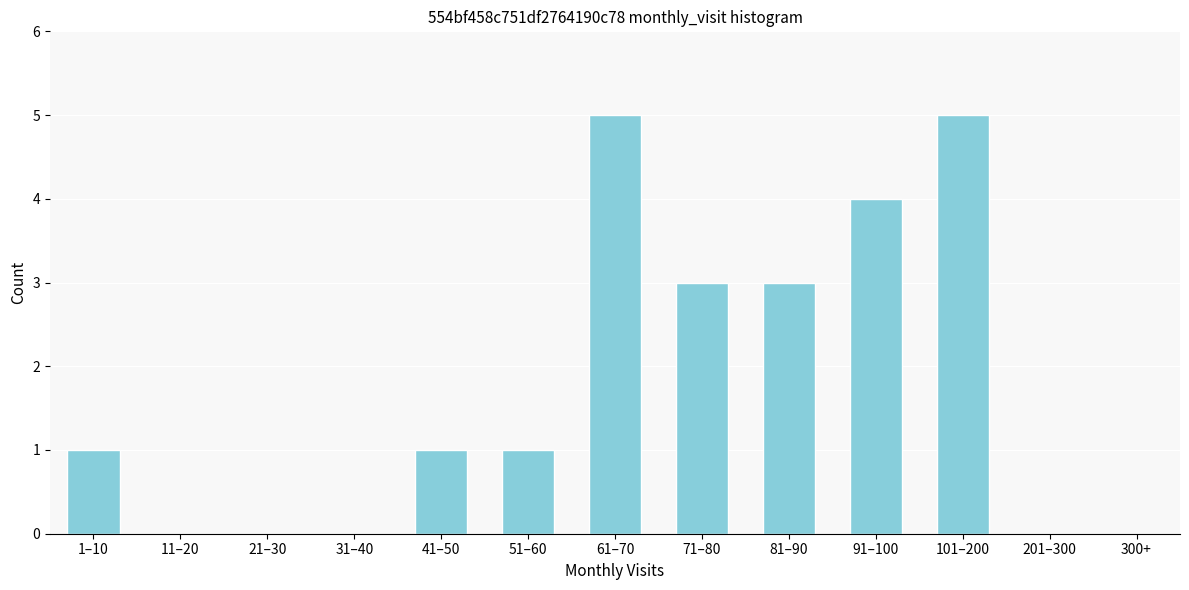

Reading right to left, extract all data points from this chart.

300+=0	201–300=0	101–200=5	91–100=4	81–90=3	71–80=3	61–70=5	51–60=1	41–50=1	31–40=0	21–30=0	11–20=0	1–10=1